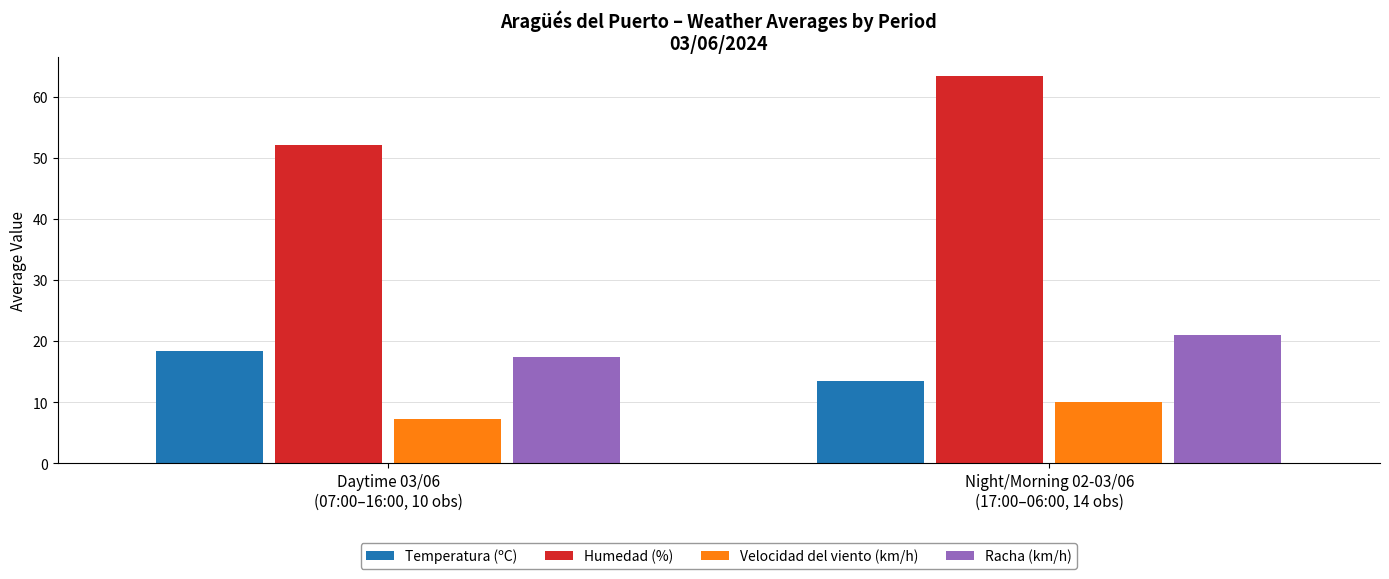

Which series has the largest total across all categories?

Humedad (%)